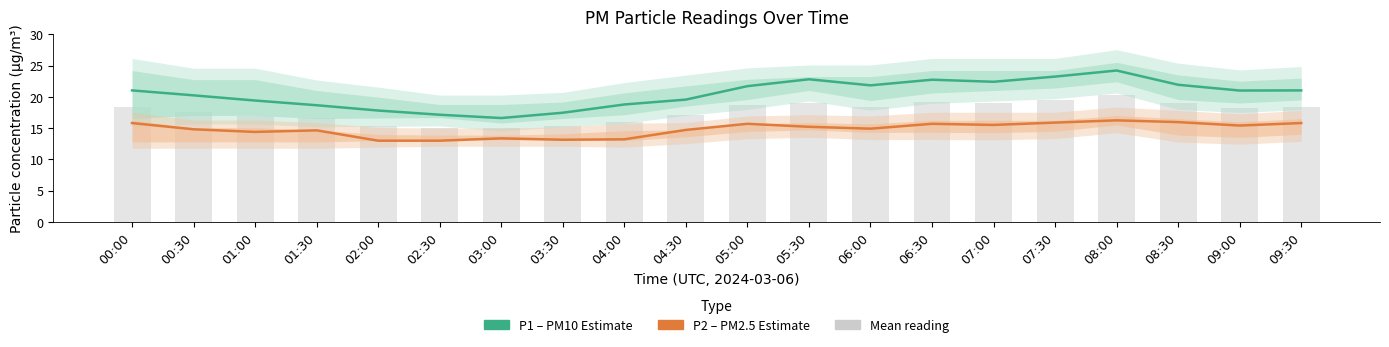

What is the difference between the P2 (PM2.5 Estimate) values at 01:00 and 07:00?

1.1